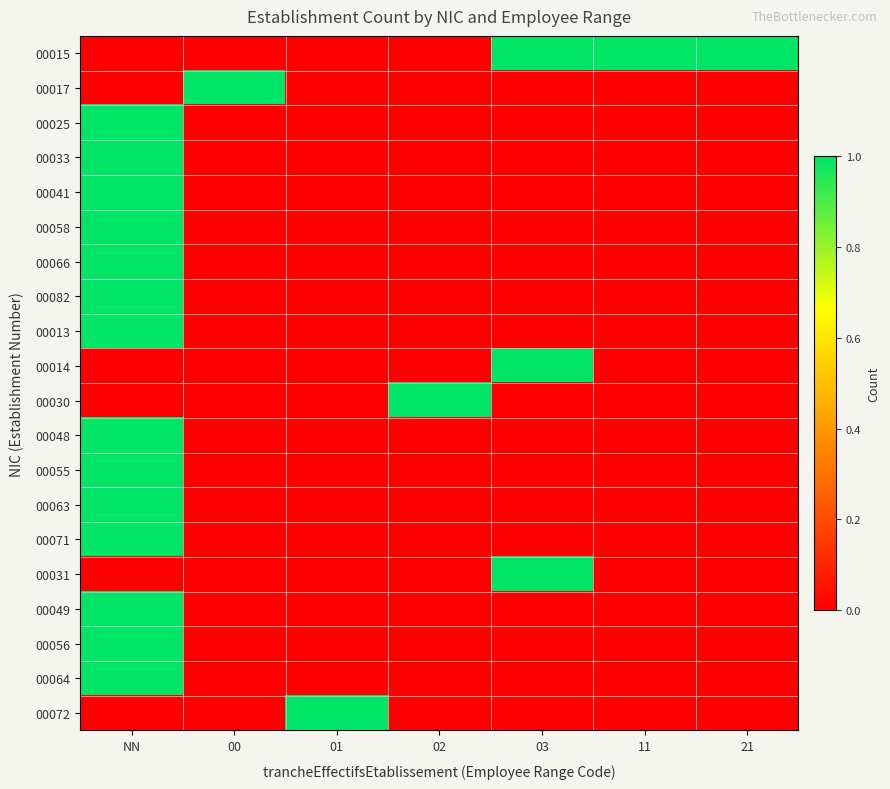

What is the total value across all series at 11?

1